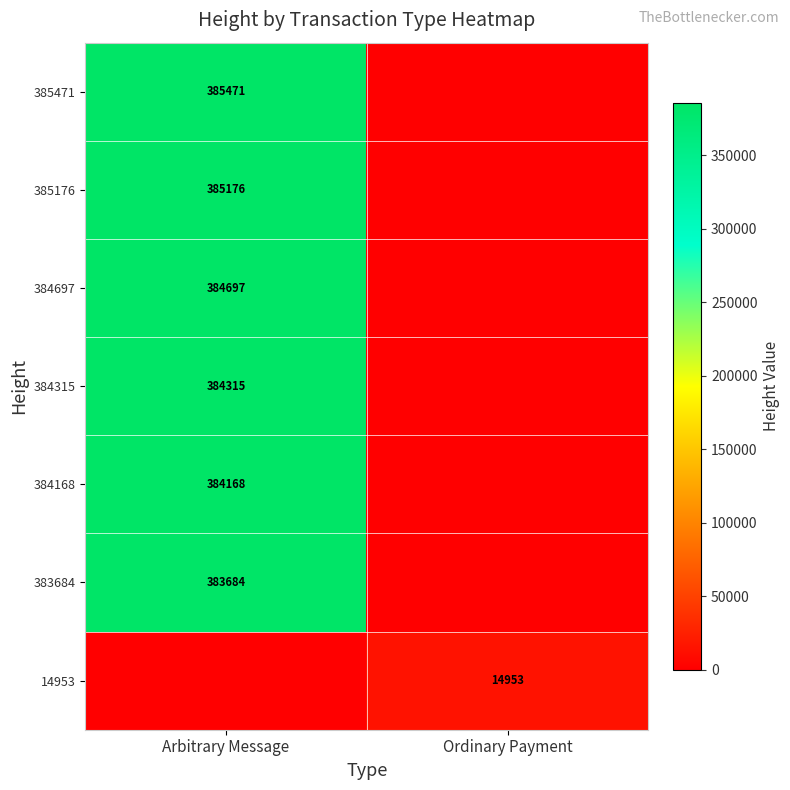

True or false: 383684 has a value of 383684 at Arbitrary Message.

True